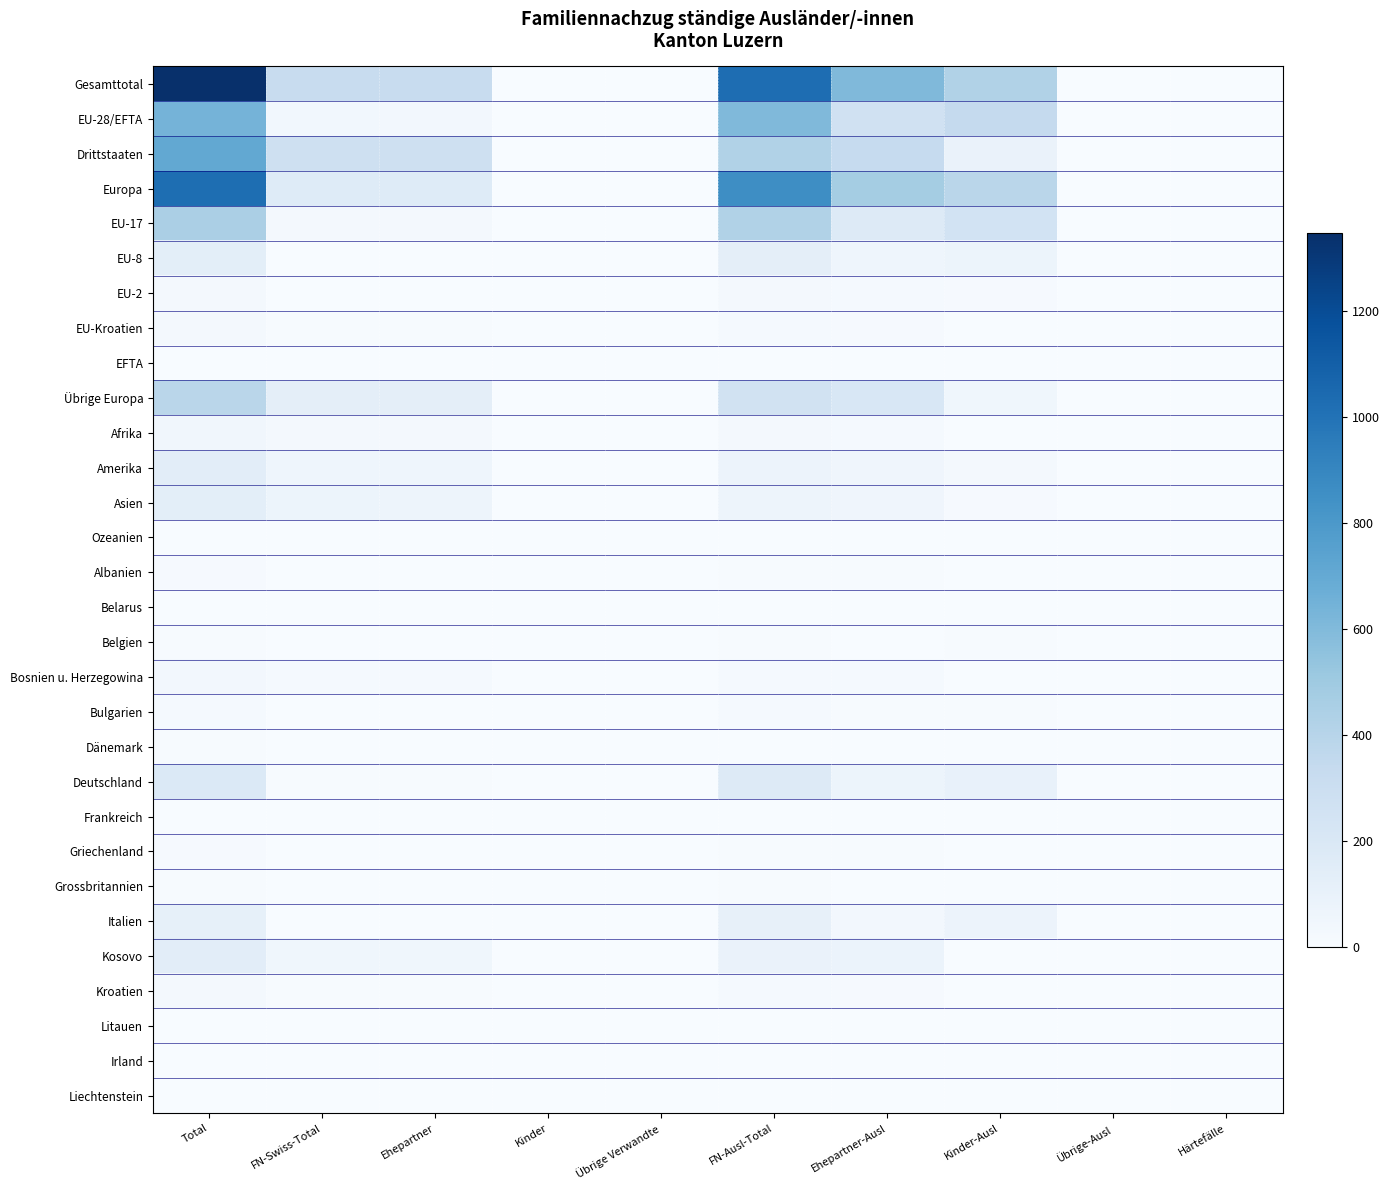

Reading left to right, what are all the values shown in this chart?

Gesamttotal: Total=1348	FN-Swiss-Total=320	Ehepartner=317	Kinder=3	Übrige Verwandte=0	FN-Ausl-Total=1028	Ehepartner-Ausl=603	Kinder-Ausl=425	Übrige-Ausl=0	Härtefälle=0
EU-28/EFTA: Total=641	FN-Swiss-Total=37	Ehepartner=36	Kinder=1	Übrige Verwandte=0	FN-Ausl-Total=604	Ehepartner-Ausl=267	Kinder-Ausl=337	Übrige-Ausl=0	Härtefälle=0
Drittstaaten: Total=707	FN-Swiss-Total=283	Ehepartner=281	Kinder=2	Übrige Verwandte=0	FN-Ausl-Total=424	Ehepartner-Ausl=336	Kinder-Ausl=88	Übrige-Ausl=0	Härtefälle=0
Europa: Total=1026	FN-Swiss-Total=166	Ehepartner=165	Kinder=1	Übrige Verwandte=0	FN-Ausl-Total=860	Ehepartner-Ausl=475	Kinder-Ausl=385	Übrige-Ausl=0	Härtefälle=0
EU-17: Total=448	FN-Swiss-Total=23	Ehepartner=22	Kinder=1	Übrige Verwandte=0	FN-Ausl-Total=425	Ehepartner-Ausl=176	Kinder-Ausl=249	Übrige-Ausl=0	Härtefälle=0
EU-8: Total=132	FN-Swiss-Total=4	Ehepartner=4	Kinder=0	Übrige Verwandte=0	FN-Ausl-Total=128	Ehepartner-Ausl=59	Kinder-Ausl=69	Übrige-Ausl=0	Härtefälle=0
EU-2: Total=30	FN-Swiss-Total=1	Ehepartner=1	Kinder=0	Übrige Verwandte=0	FN-Ausl-Total=29	Ehepartner-Ausl=16	Kinder-Ausl=13	Übrige-Ausl=0	Härtefälle=0
EU-Kroatien: Total=28	FN-Swiss-Total=9	Ehepartner=9	Kinder=0	Übrige Verwandte=0	FN-Ausl-Total=19	Ehepartner-Ausl=14	Kinder-Ausl=5	Übrige-Ausl=0	Härtefälle=0
EFTA: Total=3	FN-Swiss-Total=0	Ehepartner=0	Kinder=0	Übrige Verwandte=0	FN-Ausl-Total=3	Ehepartner-Ausl=2	Kinder-Ausl=1	Übrige-Ausl=0	Härtefälle=0
Übrige Europa: Total=385	FN-Swiss-Total=129	Ehepartner=129	Kinder=0	Übrige Verwandte=0	FN-Ausl-Total=256	Ehepartner-Ausl=208	Kinder-Ausl=48	Übrige-Ausl=0	Härtefälle=0
Afrika: Total=45	FN-Swiss-Total=22	Ehepartner=22	Kinder=0	Übrige Verwandte=0	FN-Ausl-Total=23	Ehepartner-Ausl=18	Kinder-Ausl=5	Übrige-Ausl=0	Härtefälle=0
Amerika: Total=138	FN-Swiss-Total=61	Ehepartner=60	Kinder=1	Übrige Verwandte=0	FN-Ausl-Total=77	Ehepartner-Ausl=54	Kinder-Ausl=23	Übrige-Ausl=0	Härtefälle=0
Asien: Total=136	FN-Swiss-Total=69	Ehepartner=68	Kinder=1	Übrige Verwandte=0	FN-Ausl-Total=67	Ehepartner-Ausl=55	Kinder-Ausl=12	Übrige-Ausl=0	Härtefälle=0
Ozeanien: Total=3	FN-Swiss-Total=2	Ehepartner=2	Kinder=0	Übrige Verwandte=0	FN-Ausl-Total=1	Ehepartner-Ausl=1	Kinder-Ausl=0	Übrige-Ausl=0	Härtefälle=0
Albanien: Total=12	FN-Swiss-Total=3	Ehepartner=3	Kinder=0	Übrige Verwandte=0	FN-Ausl-Total=9	Ehepartner-Ausl=9	Kinder-Ausl=0	Übrige-Ausl=0	Härtefälle=0
Belarus: Total=3	FN-Swiss-Total=1	Ehepartner=1	Kinder=0	Übrige Verwandte=0	FN-Ausl-Total=2	Ehepartner-Ausl=2	Kinder-Ausl=0	Übrige-Ausl=0	Härtefälle=0
Belgien: Total=8	FN-Swiss-Total=1	Ehepartner=1	Kinder=0	Übrige Verwandte=0	FN-Ausl-Total=7	Ehepartner-Ausl=1	Kinder-Ausl=6	Übrige-Ausl=0	Härtefälle=0
Bosnien u. Herzegowina: Total=32	FN-Swiss-Total=16	Ehepartner=16	Kinder=0	Übrige Verwandte=0	FN-Ausl-Total=16	Ehepartner-Ausl=16	Kinder-Ausl=0	Übrige-Ausl=0	Härtefälle=0
Bulgarien: Total=17	FN-Swiss-Total=0	Ehepartner=0	Kinder=0	Übrige Verwandte=0	FN-Ausl-Total=17	Ehepartner-Ausl=10	Kinder-Ausl=7	Übrige-Ausl=0	Härtefälle=0
Dänemark: Total=6	FN-Swiss-Total=1	Ehepartner=1	Kinder=0	Übrige Verwandte=0	FN-Ausl-Total=5	Ehepartner-Ausl=2	Kinder-Ausl=3	Übrige-Ausl=0	Härtefälle=0
Deutschland: Total=185	FN-Swiss-Total=10	Ehepartner=10	Kinder=0	Übrige Verwandte=0	FN-Ausl-Total=175	Ehepartner-Ausl=71	Kinder-Ausl=104	Übrige-Ausl=0	Härtefälle=0
Frankreich: Total=3	FN-Swiss-Total=2	Ehepartner=2	Kinder=0	Übrige Verwandte=0	FN-Ausl-Total=1	Ehepartner-Ausl=0	Kinder-Ausl=1	Übrige-Ausl=0	Härtefälle=0
Griechenland: Total=12	FN-Swiss-Total=2	Ehepartner=2	Kinder=0	Übrige Verwandte=0	FN-Ausl-Total=10	Ehepartner-Ausl=6	Kinder-Ausl=4	Übrige-Ausl=0	Härtefälle=0
Grossbritannien: Total=7	FN-Swiss-Total=0	Ehepartner=0	Kinder=0	Übrige Verwandte=0	FN-Ausl-Total=7	Ehepartner-Ausl=5	Kinder-Ausl=2	Übrige-Ausl=0	Härtefälle=0
Italien: Total=112	FN-Swiss-Total=3	Ehepartner=2	Kinder=1	Übrige Verwandte=0	FN-Ausl-Total=109	Ehepartner-Ausl=34	Kinder-Ausl=75	Übrige-Ausl=0	Härtefälle=0
Kosovo: Total=137	FN-Swiss-Total=52	Ehepartner=52	Kinder=0	Übrige Verwandte=0	FN-Ausl-Total=85	Ehepartner-Ausl=80	Kinder-Ausl=5	Übrige-Ausl=0	Härtefälle=0
Kroatien: Total=28	FN-Swiss-Total=9	Ehepartner=9	Kinder=0	Übrige Verwandte=0	FN-Ausl-Total=19	Ehepartner-Ausl=14	Kinder-Ausl=5	Übrige-Ausl=0	Härtefälle=0
Litauen: Total=5	FN-Swiss-Total=0	Ehepartner=0	Kinder=0	Übrige Verwandte=0	FN-Ausl-Total=5	Ehepartner-Ausl=2	Kinder-Ausl=3	Übrige-Ausl=0	Härtefälle=0
Irland: Total=2	FN-Swiss-Total=2	Ehepartner=2	Kinder=0	Übrige Verwandte=0	FN-Ausl-Total=0	Ehepartner-Ausl=0	Kinder-Ausl=0	Übrige-Ausl=0	Härtefälle=0
Liechtenstein: Total=1	FN-Swiss-Total=0	Ehepartner=0	Kinder=0	Übrige Verwandte=0	FN-Ausl-Total=1	Ehepartner-Ausl=1	Kinder-Ausl=0	Übrige-Ausl=0	Härtefälle=0